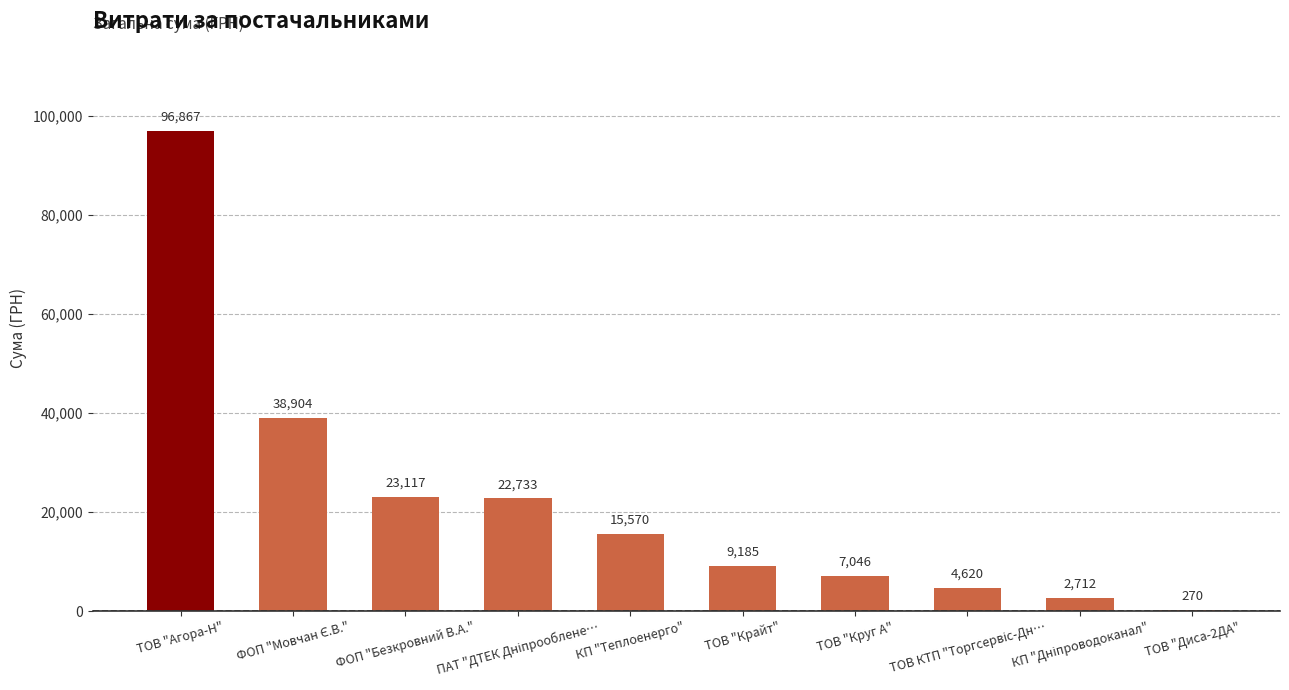

What is the maximum value shown in the chart?

96867.1